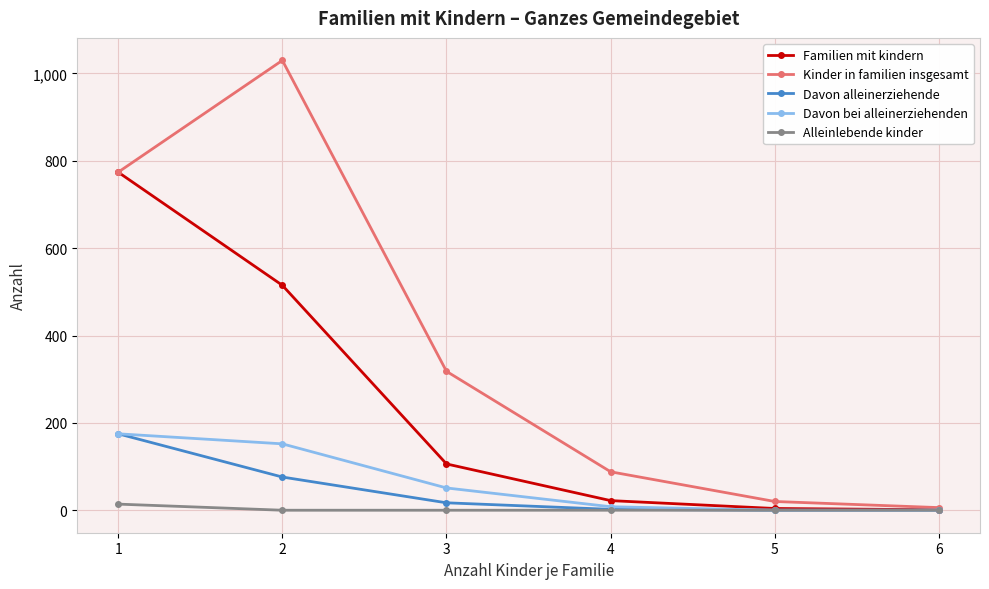

The value of Davon bei alleinerziehenden at 1 is 56. True or false?

False